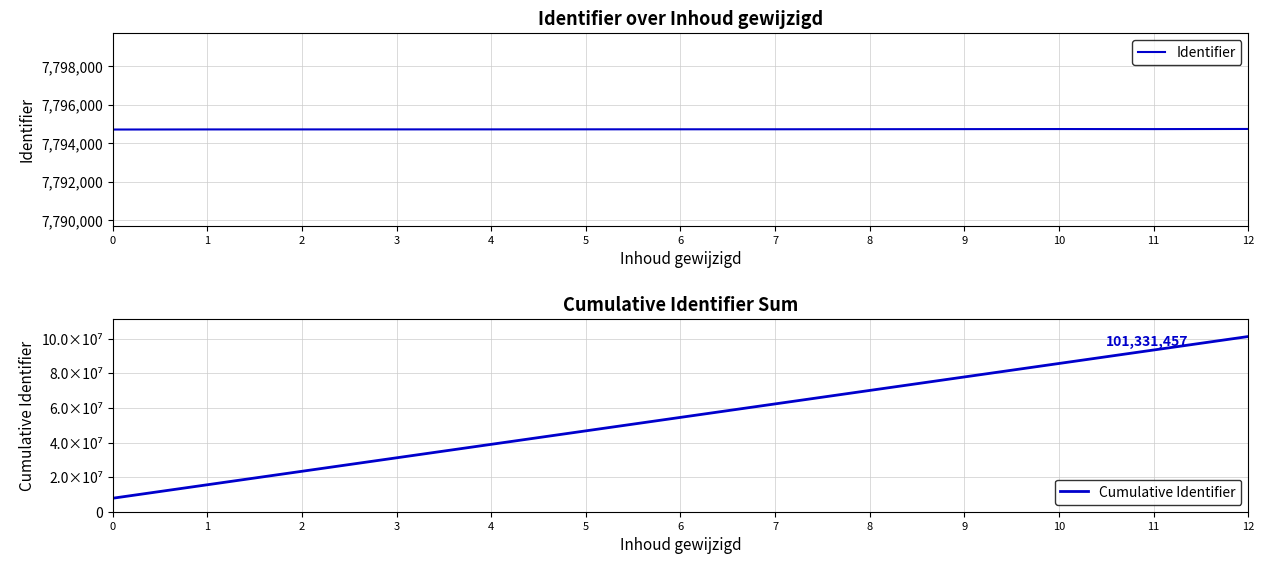

The value of Cumulative Identifier at 6 is 54563046. True or false?

True